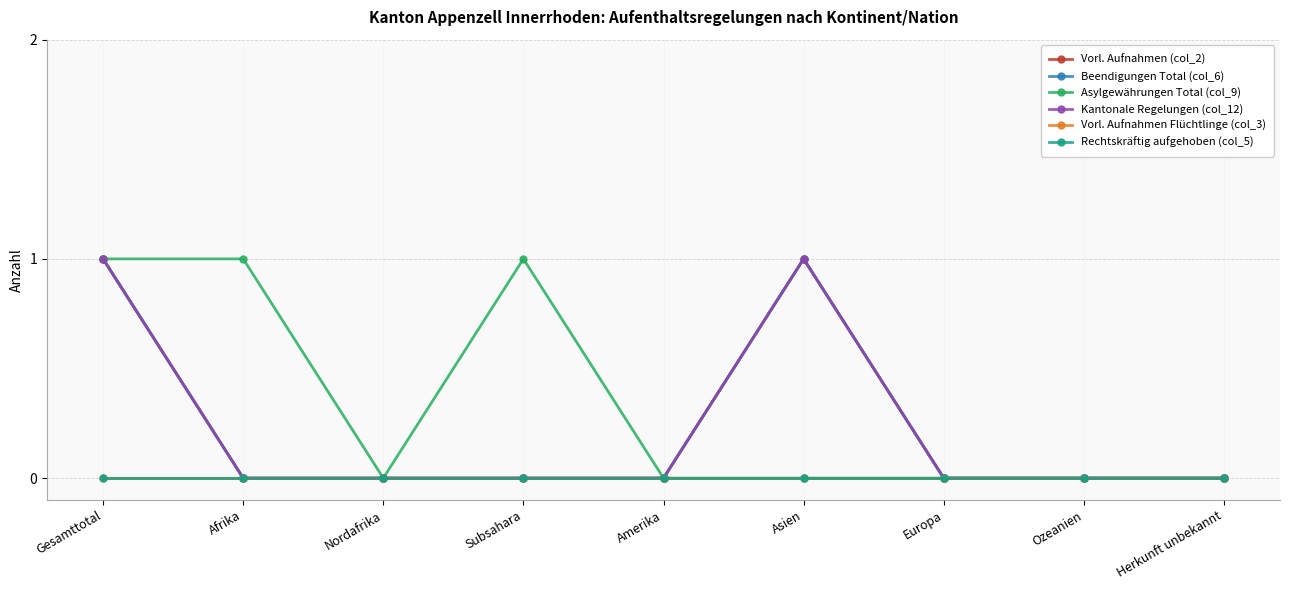

Reading right to left, what are all the values shown in this chart?

Vorl. Aufnahmen (col_2): 0	0	0	1	0	0	0	0	1
Beendigungen Total (col_6): 0	0	0	1	0	0	0	0	1
Asylgewährungen Total (col_9): 0	0	0	0	0	1	0	1	1
Kantonale Regelungen (col_12): 0	0	0	1	0	0	0	0	1
Vorl. Aufnahmen Flüchtlinge (col_3): 0	0	0	0	0	0	0	0	0
Rechtskräftig aufgehoben (col_5): 0	0	0	0	0	0	0	0	0